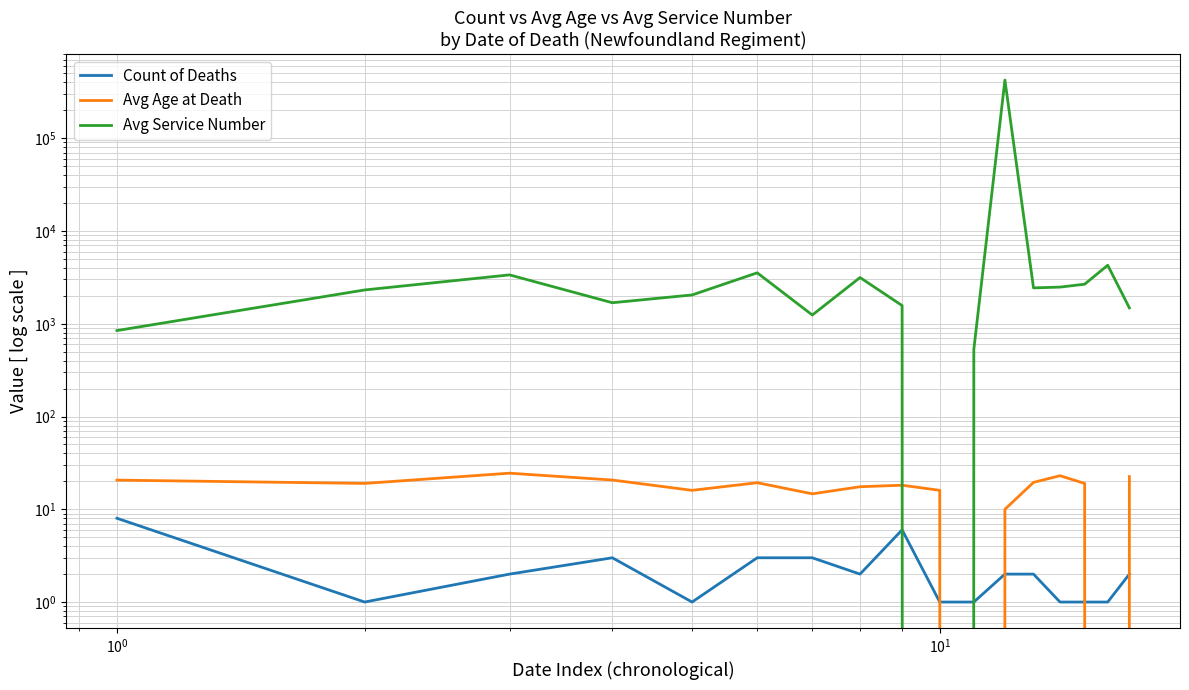

What is the sum of all Avg Service Number values?

457444.5